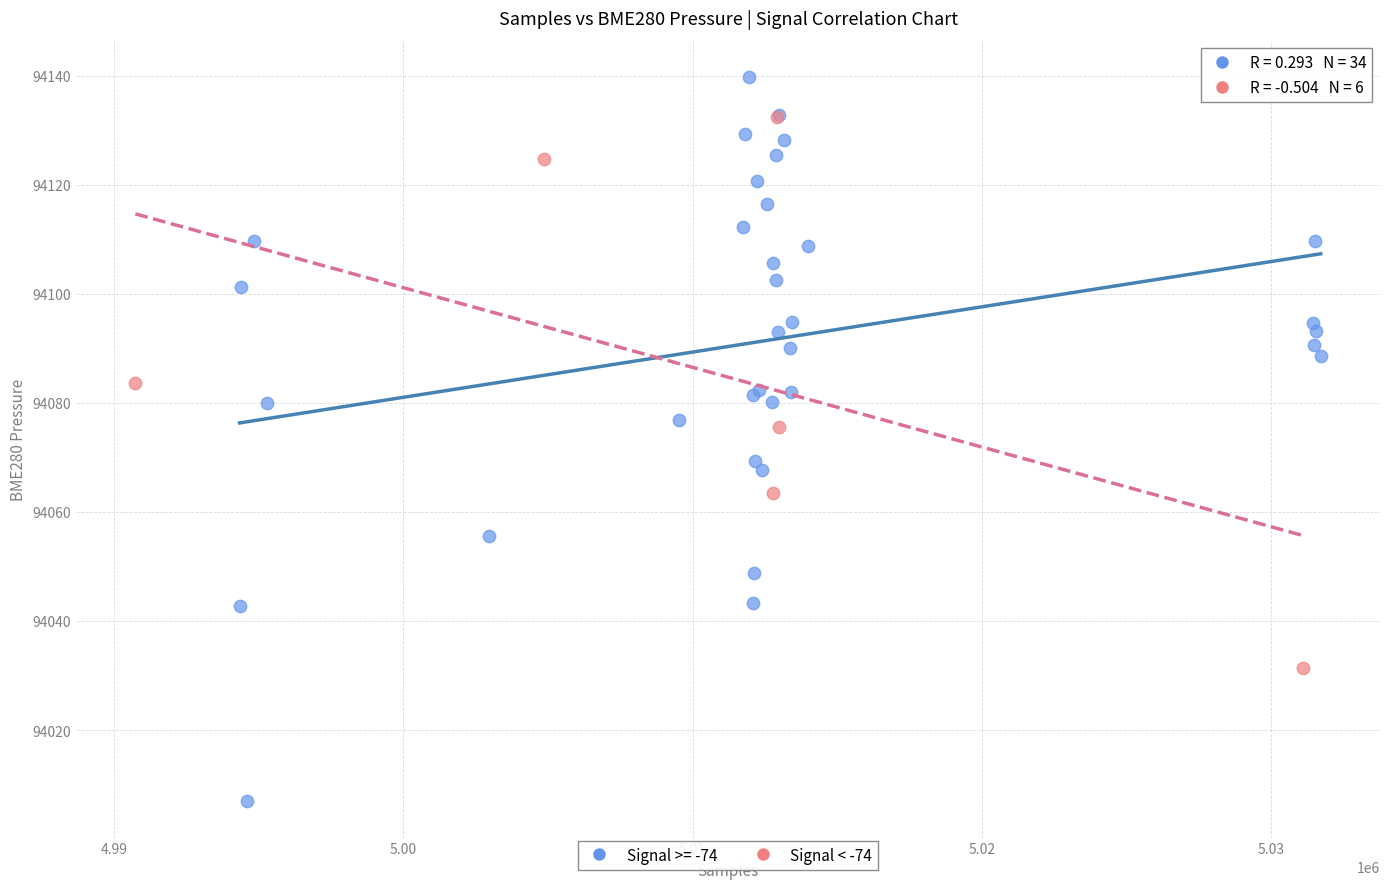

Which series reaches the minimum Y coordinate?

Signal >= -74